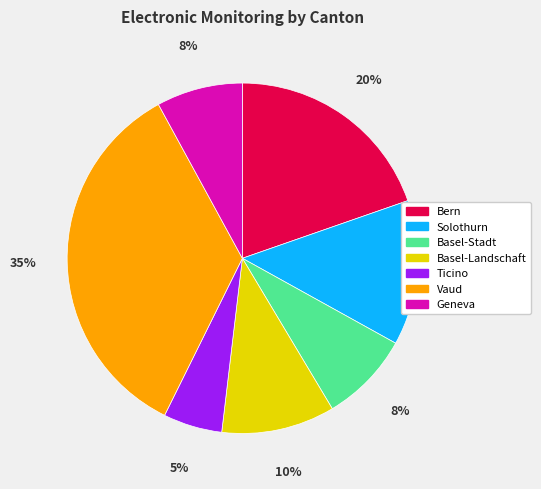

Which slice is the smallest?

Ticino